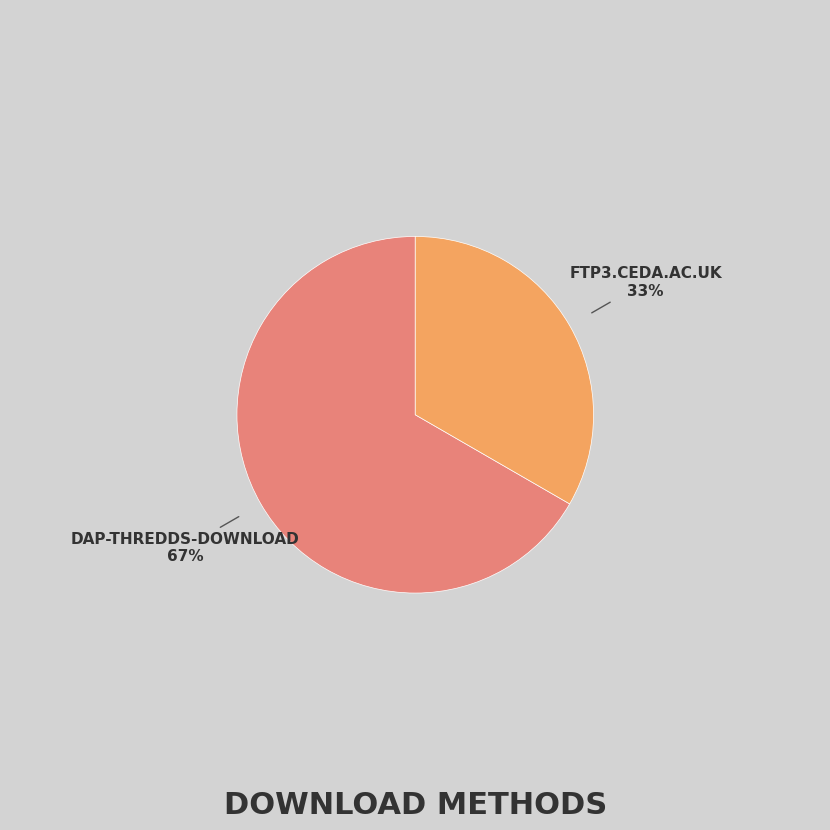

To the nearest percent, what is the average slice percentage?

50%